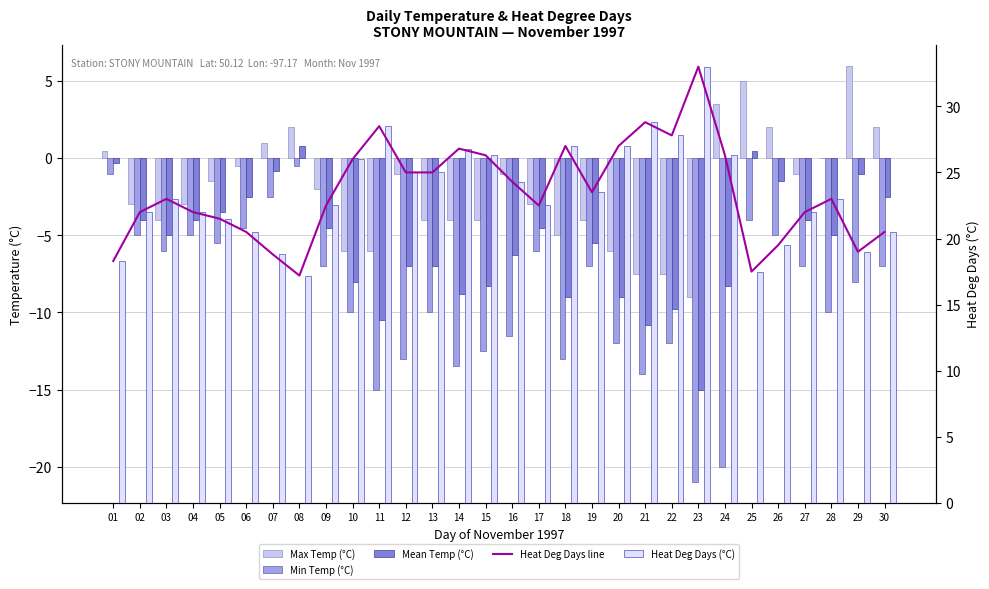

List the series in order of their peak value, highest first.

Heat Deg Days line, Heat Deg Days (°C), Max Temp (°C), Mean Temp (°C), Min Temp (°C)